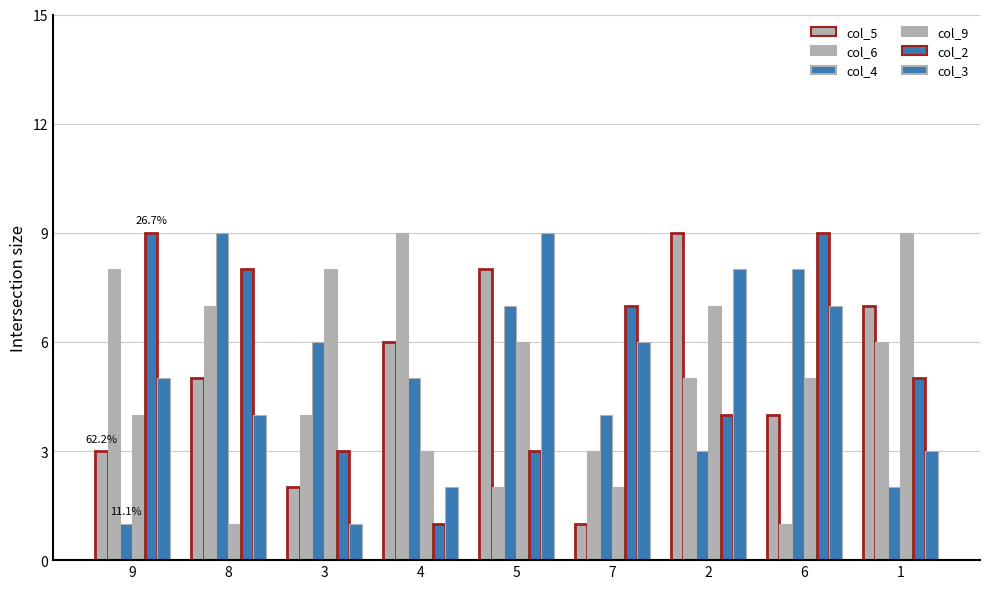

How many bars are there in total?

54